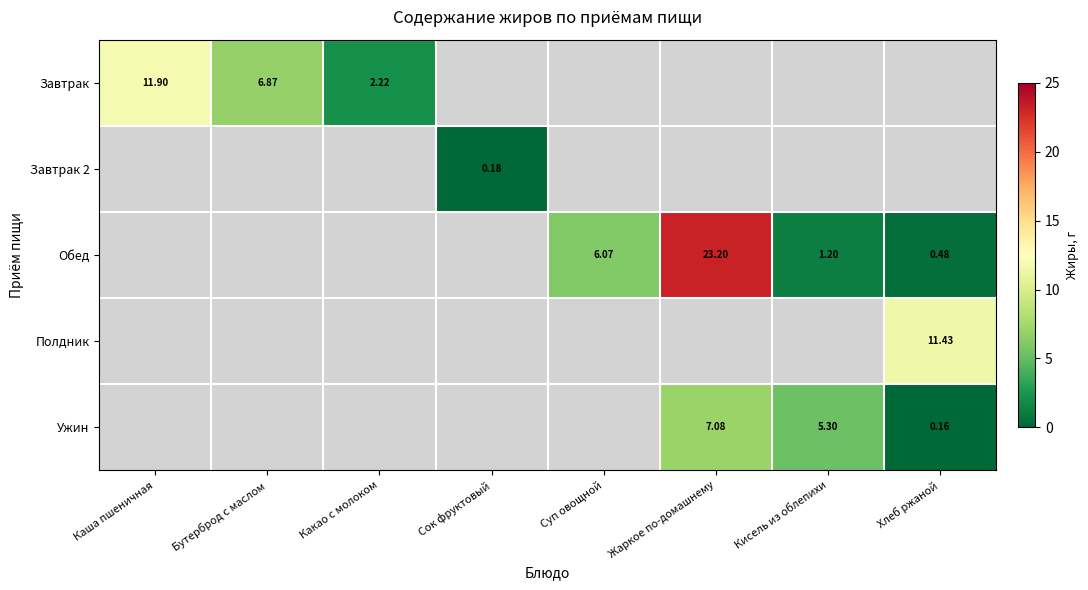

List the series in order of their overall mean, lowest first.

Завтрак, Завтрак 2, Обед, Полдник, Ужин